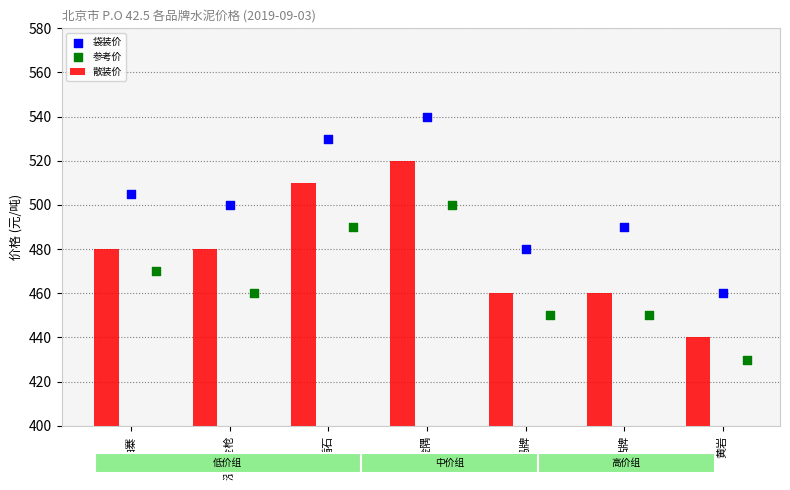

At how many categories does at least one series exceed 537?

1